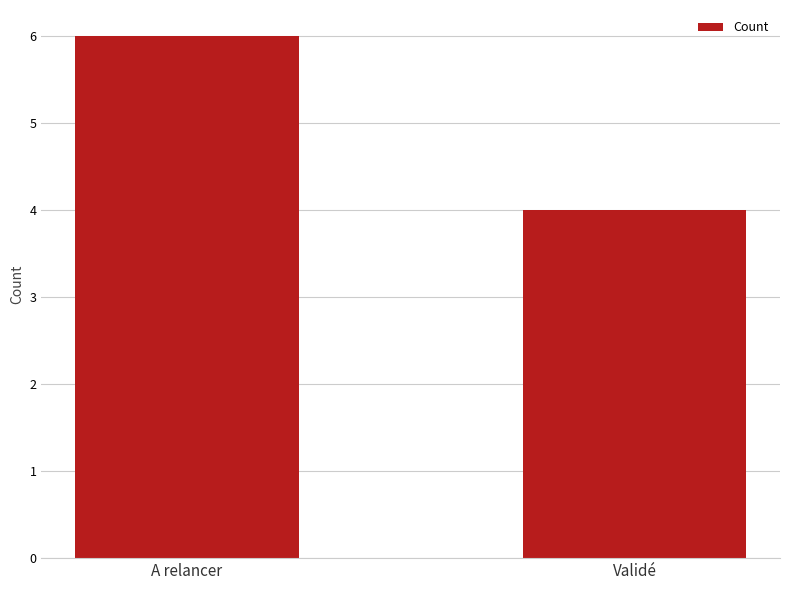

Rank the categories by value from lowest to highest.

Validé, A relancer